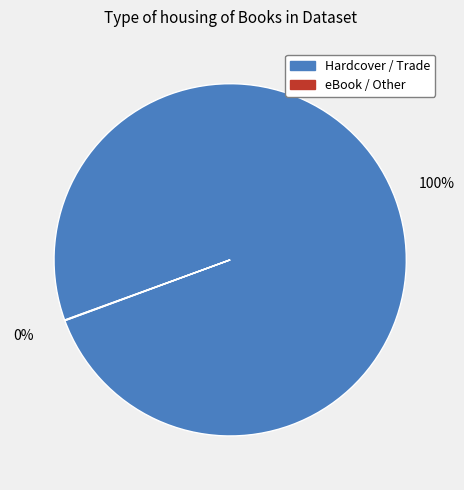

Does any single category account for the majority?

Yes